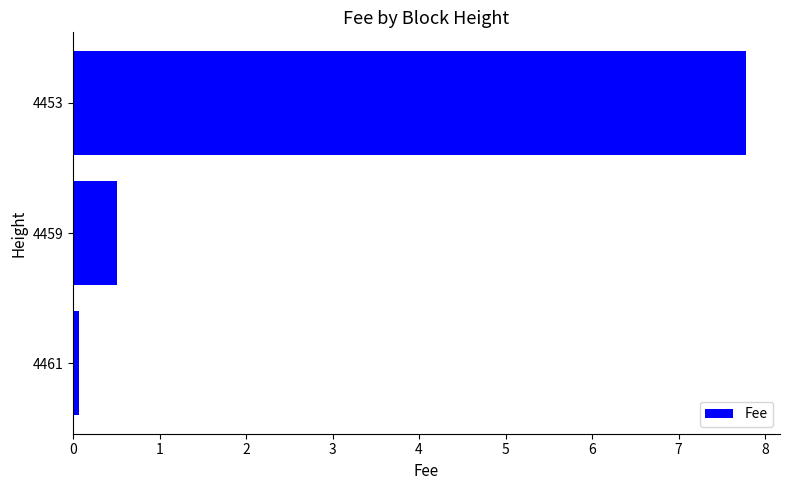

True or false: the data shows 0.8 at 4459.

False